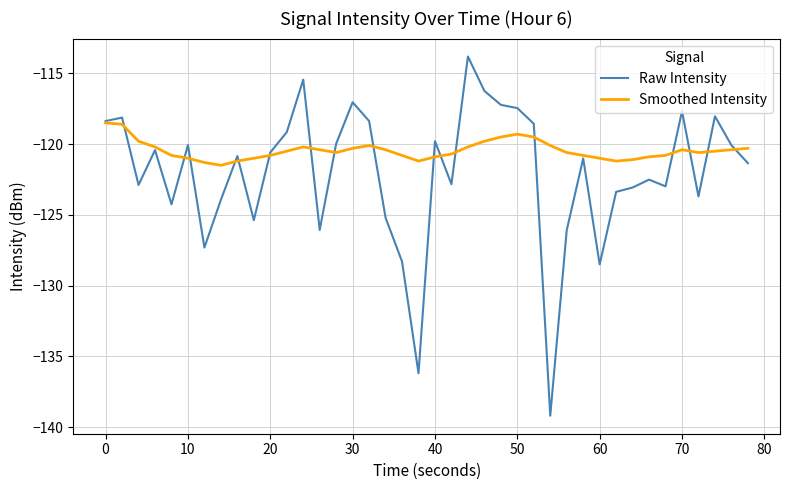

Which series has the largest range (max minus min)?

Raw Intensity